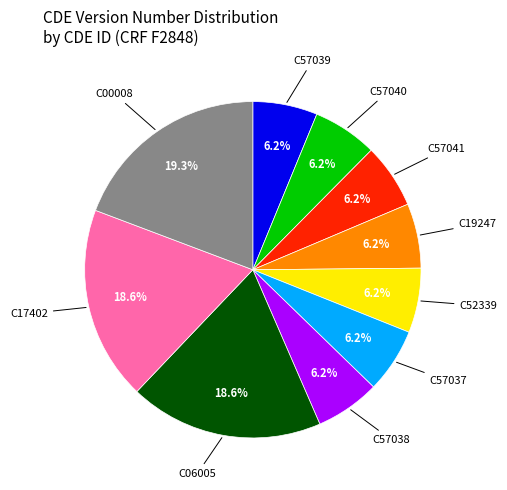

Is there any slice that represents more than half of the pie?

No